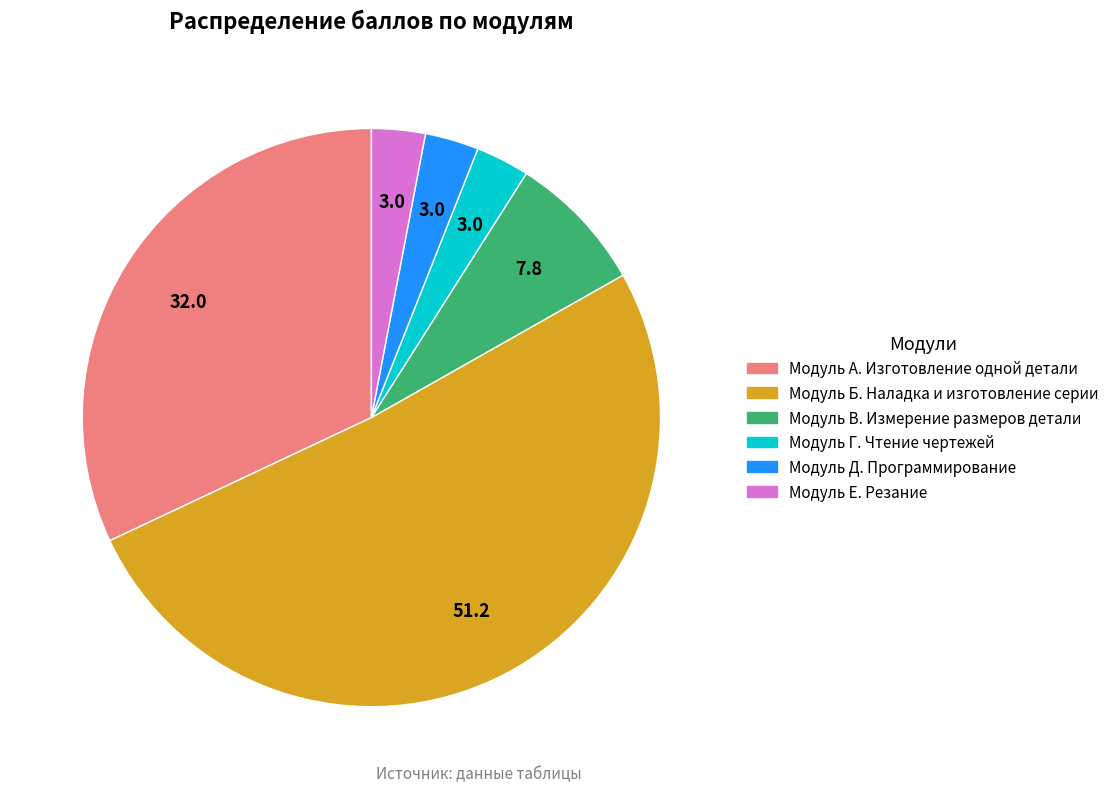

Which has a higher value, Модуль В. Измерение размеров детали or Модуль А. Изготовление одной детали?

Модуль А. Изготовление одной детали